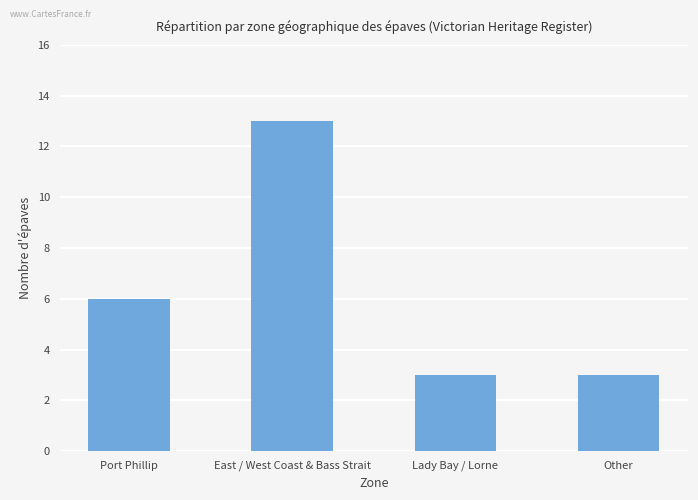

What is the maximum value shown in the chart?

13